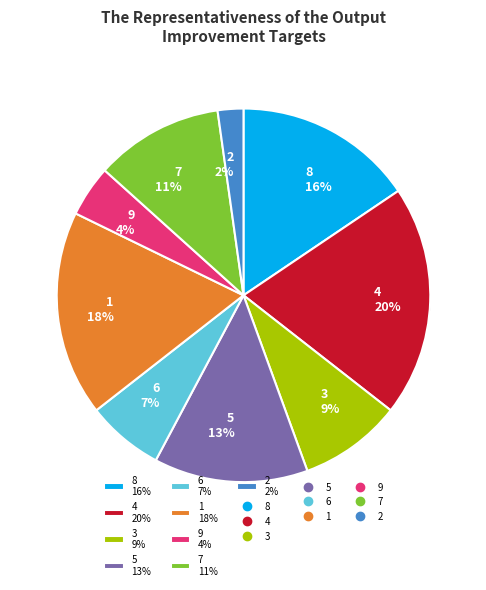

How many segments does this pie chart have?

9